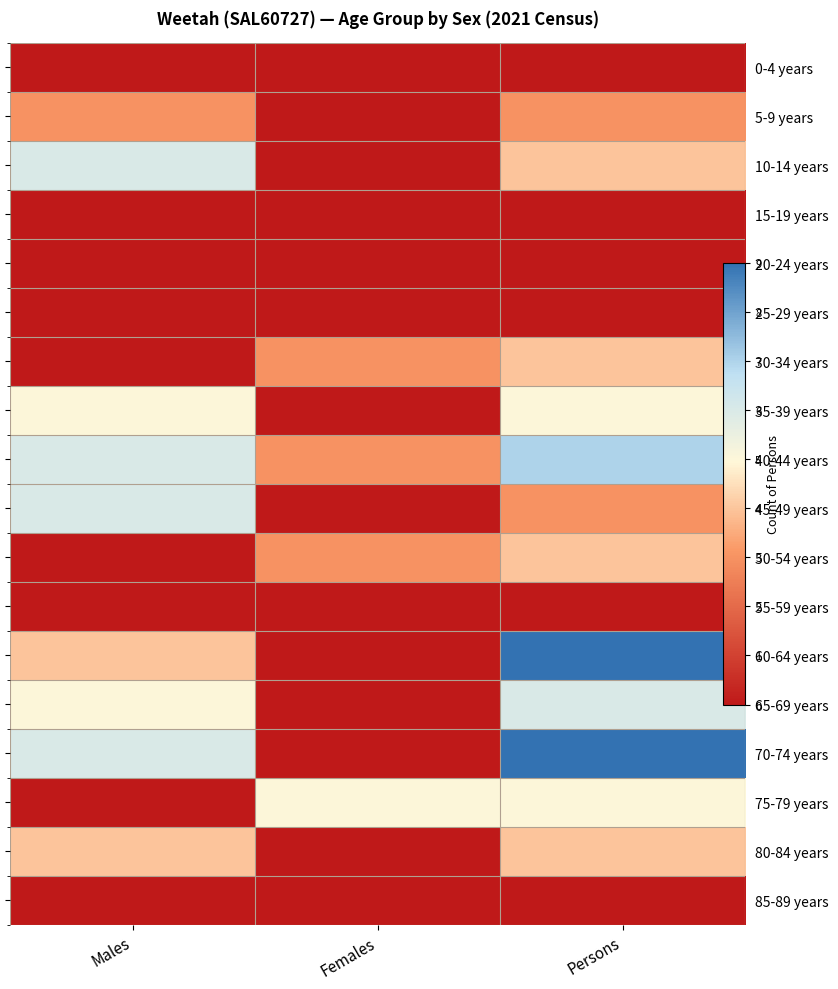

Is the value of 60-64 years at Persons greater than the value of 85-89 years at Persons?

Yes